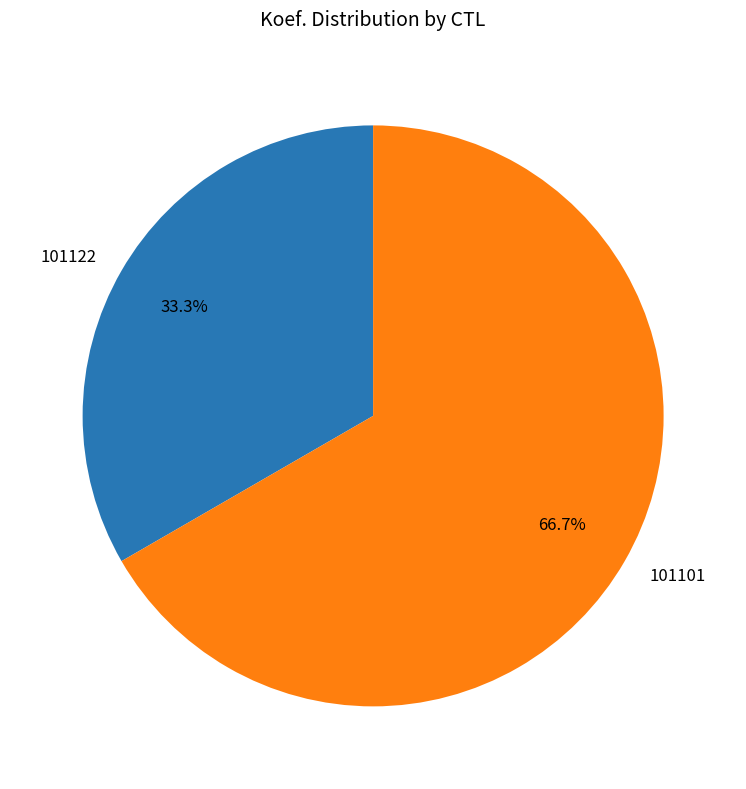

Do 101101 and 101122 together represent more than half of the pie?

Yes